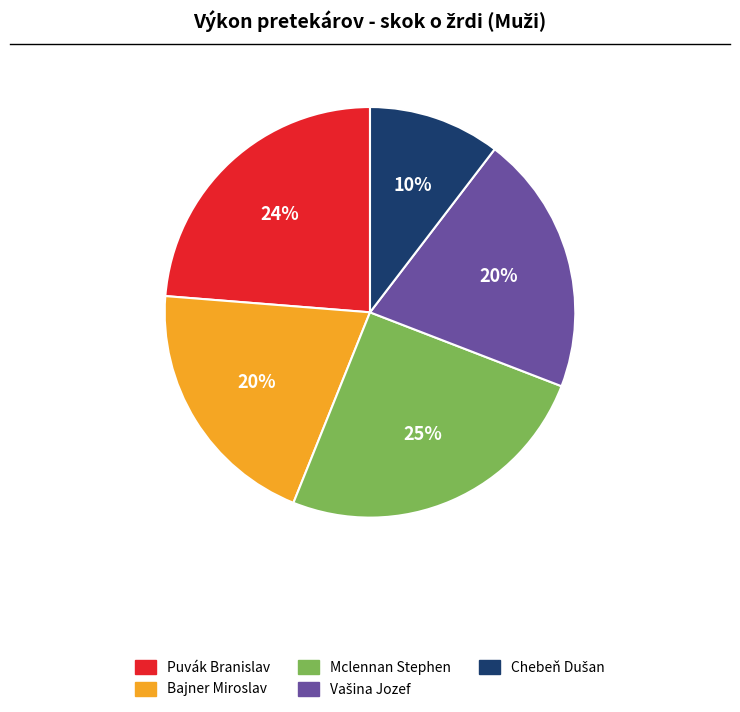

Does Bajner Miroslav represent more than half of the total?

No